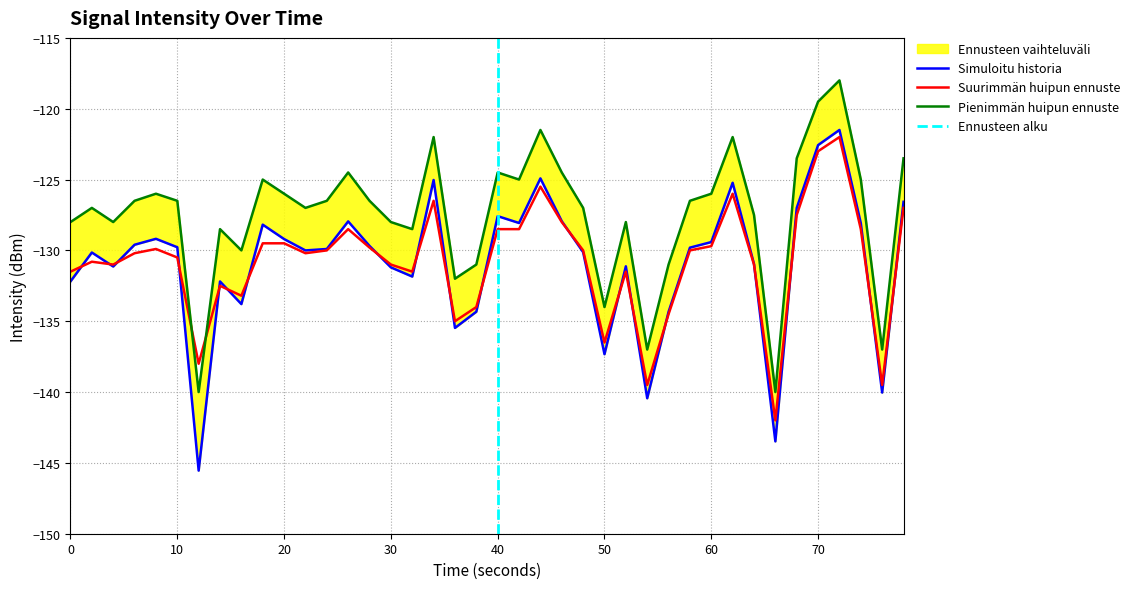

The value of Suurimmän huipun ennuste at 20 is -88.9. True or false?

False